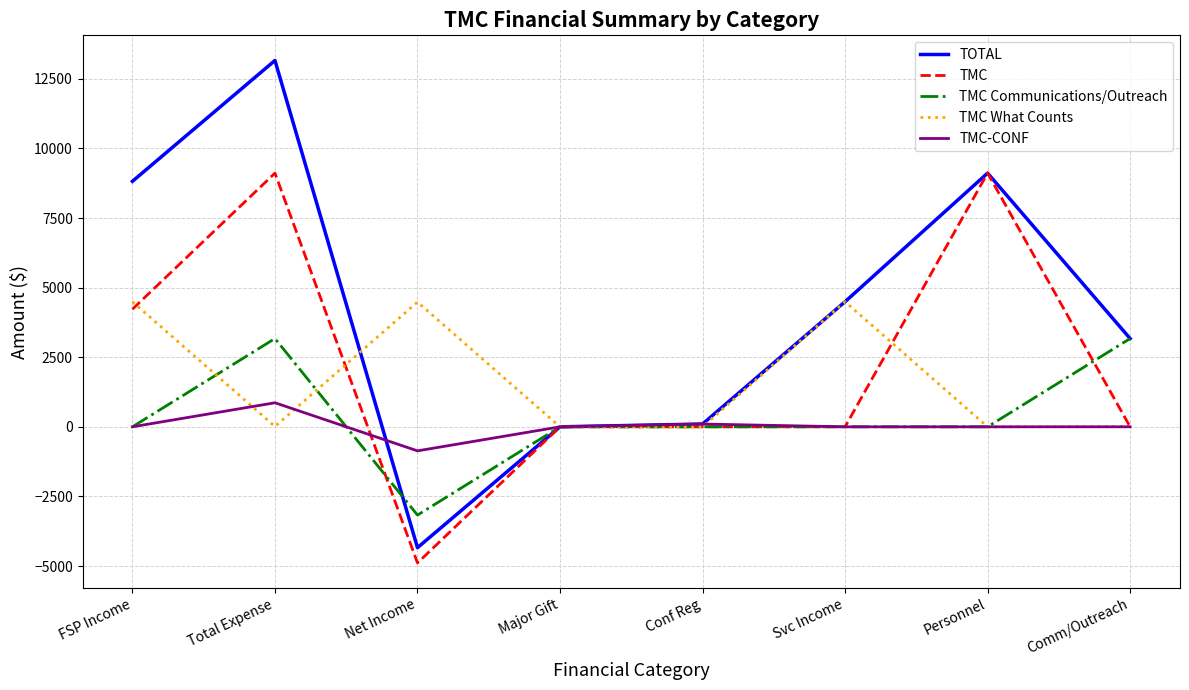

What is the difference between the second highest and second lowest values in the TMC series?

9113.3